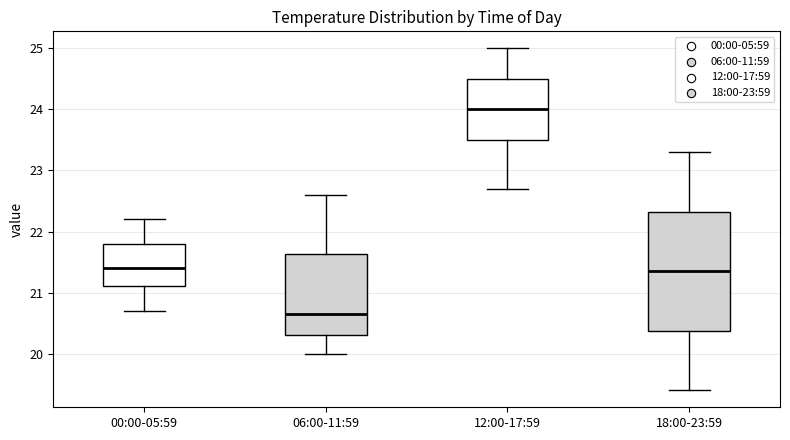

Reading left to right, transcribe this box plot: for each box, give where its median line is, the range the box spans, and where its two whiskers end, as read against the y-axis. The values are not printed on the chart, so give them approximately, as read against the axis.

00:00-05:59: median 21.4, box 21.1 to 21.8, whiskers 20.7 to 22.2
06:00-11:59: median 20.7, box 20.3 to 21.6, whiskers 20.0 to 22.6
12:00-17:59: median 24.0, box 23.5 to 24.5, whiskers 22.7 to 25.0
18:00-23:59: median 21.4, box 20.4 to 22.3, whiskers 19.4 to 23.3